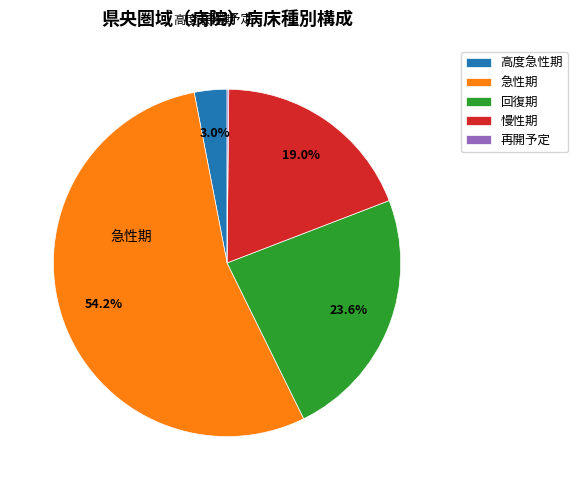

Is it true that 慢性期 is 19% of the pie?

True